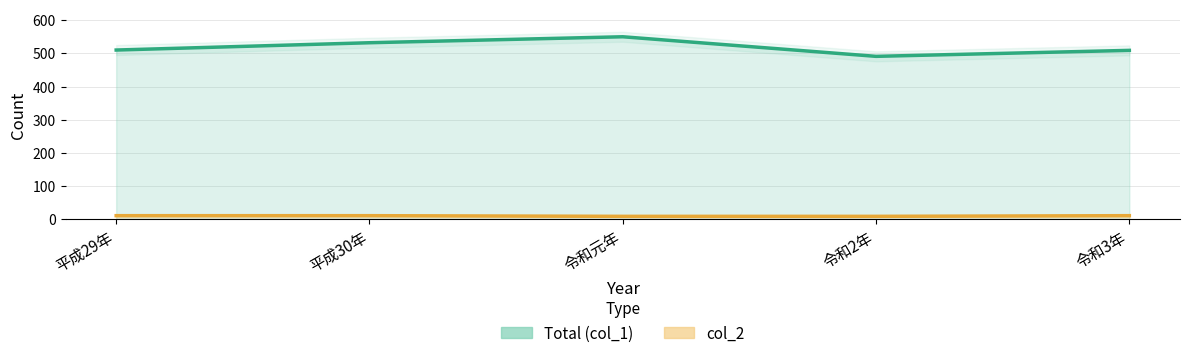

True or false: Total (col_1) and col_2 intersect in this chart.

False